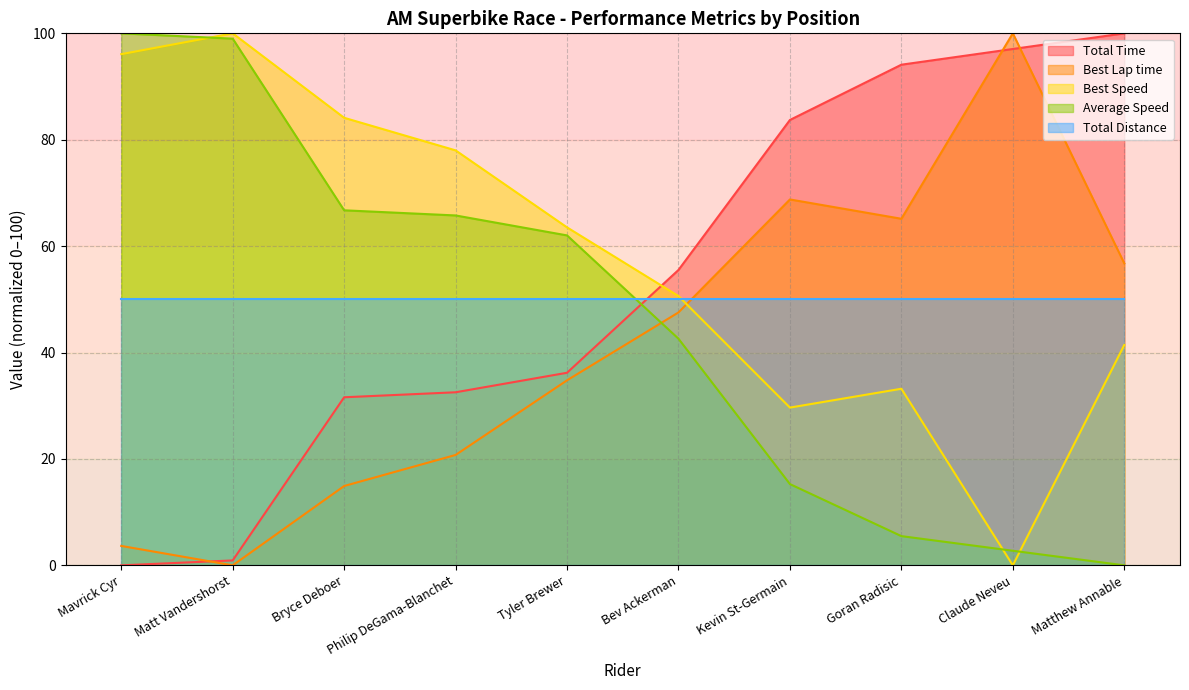

What is the greatest value displayed?

100.0